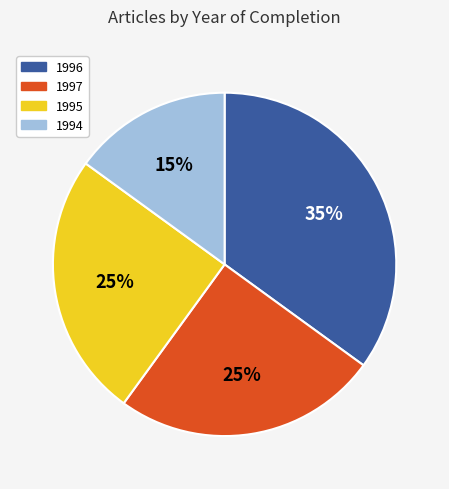

Does 1996 represent more than half of the total?

No